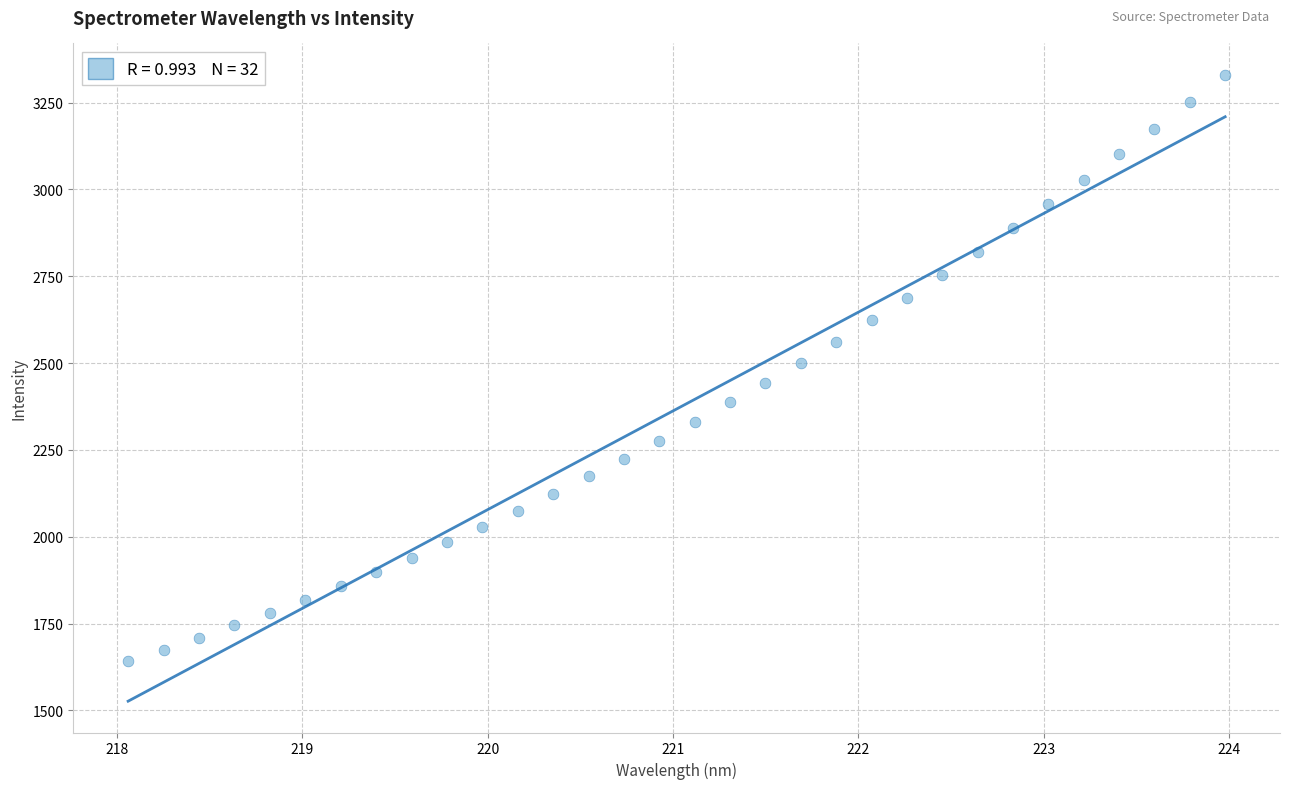

What is the range of Y values (max minus min)?

1688.5